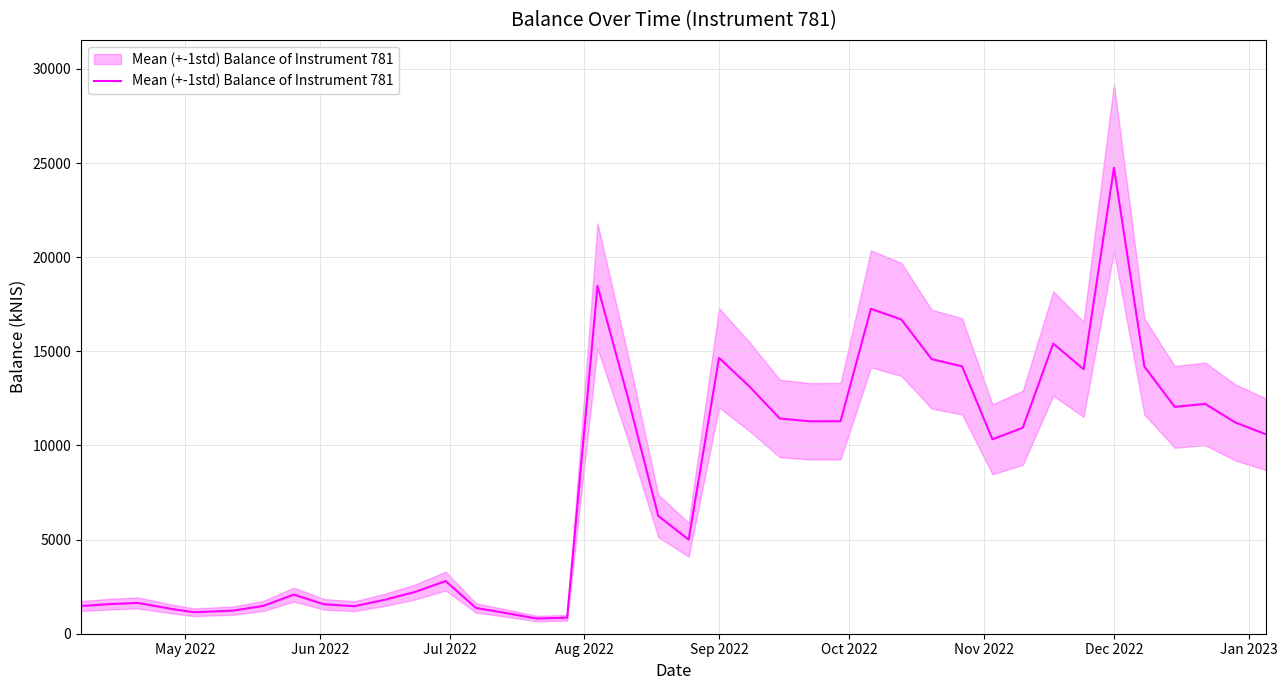

What is the smallest value displayed?

806.1